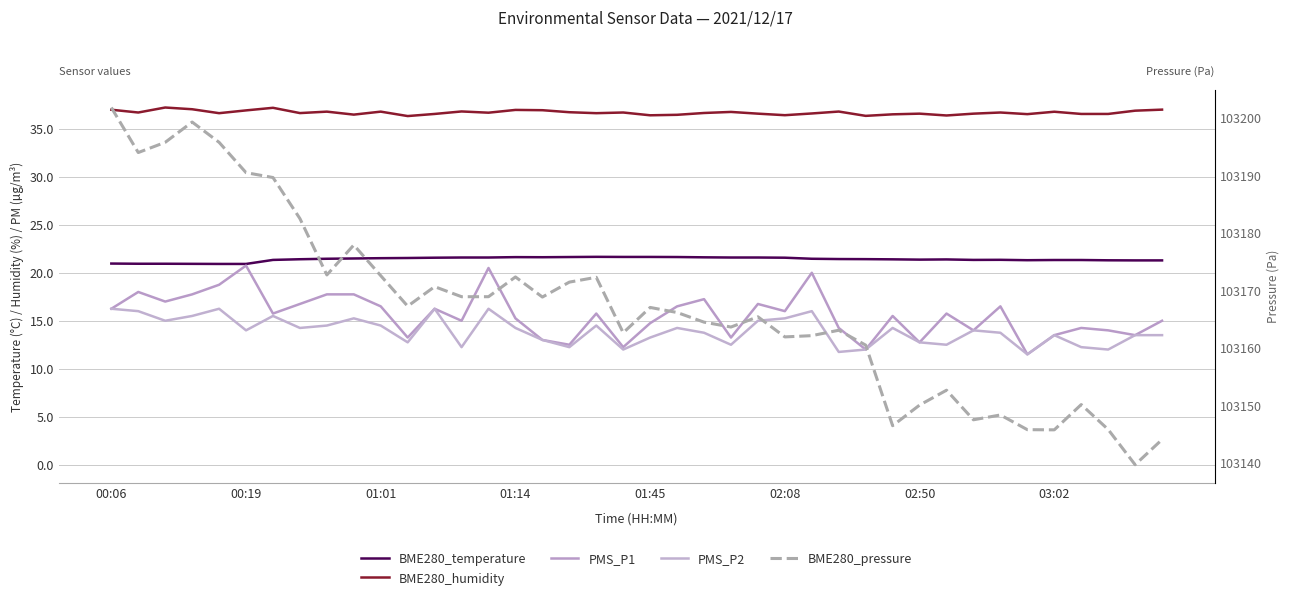

What is the difference between the second highest and second lowest values in the BME280_temperature series?

0.7